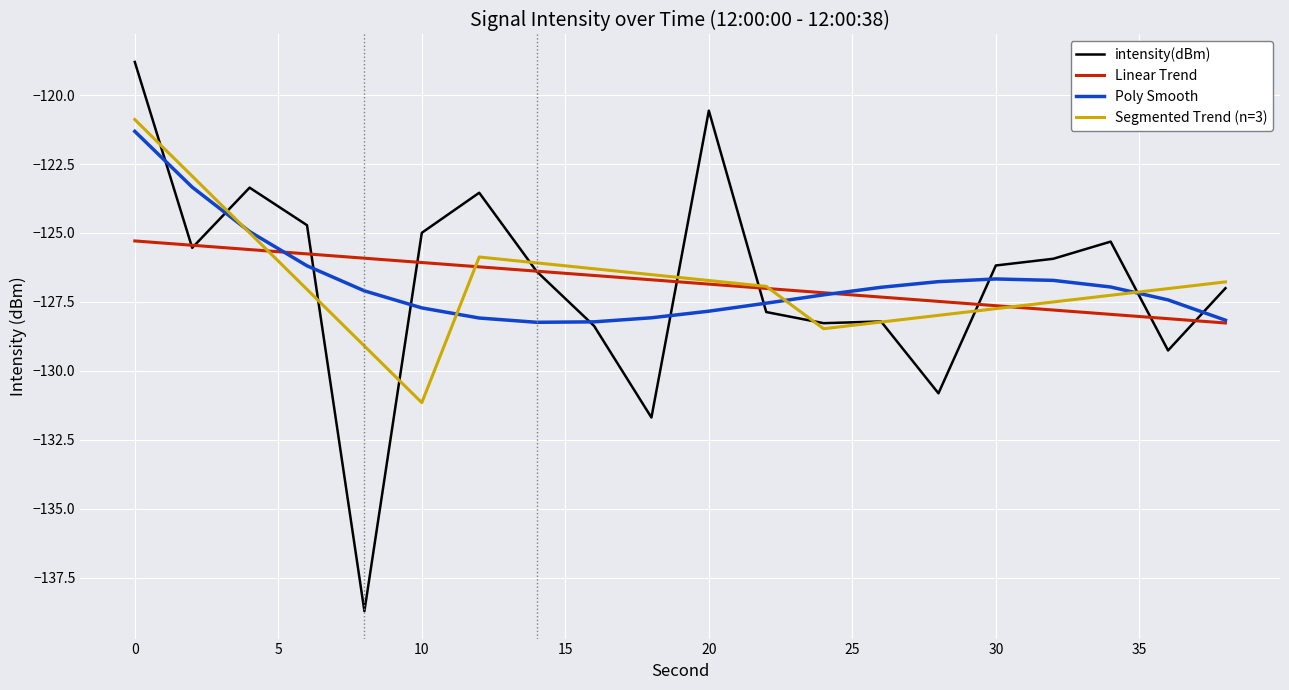

Which series ends up on top after the final intersection of Linear Trend and Segmented Trend (n=3)?

Segmented Trend (n=3)